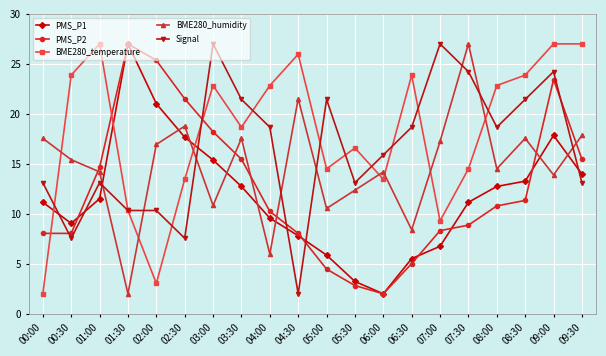

Is this an area chart (filled region under the line)?

No